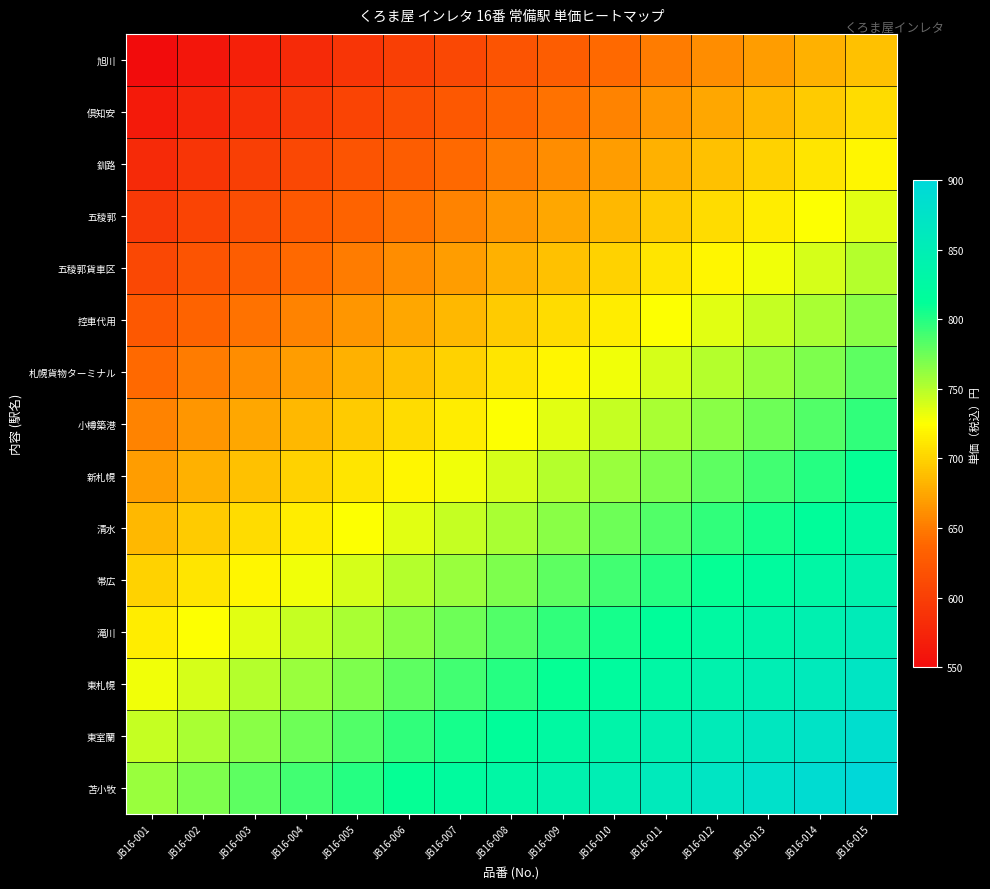

Which series has the widest spread of values?

旭川